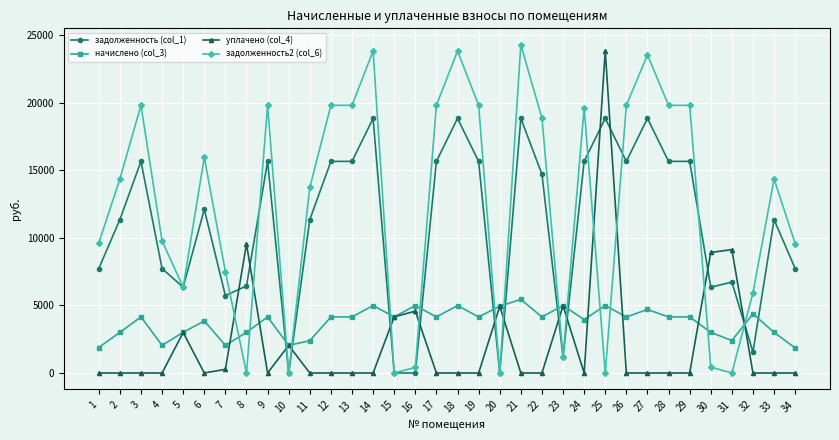

What is the spread (max minus min) of values at 30?

8485.9